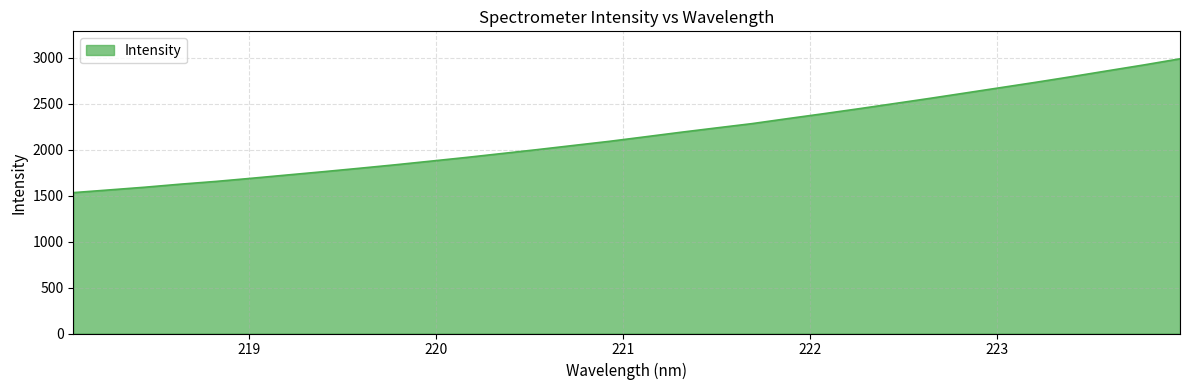

Reading left to right, what are all the values shown in this chart?

1533.8	1563.0	1592.6	1625.9	1656.0	1690.5	1726.3	1761.7	1798.7	1836.4	1876.4	1916.8	1959.6	2002.5	2047.5	2092.0	2141.0	2190.5	2238.1	2284.9	2339.4	2392.6	2447.4	2504.0	2560.9	2619.7	2678.7	2737.7	2799.1	2862.2	2924.9	2990.8